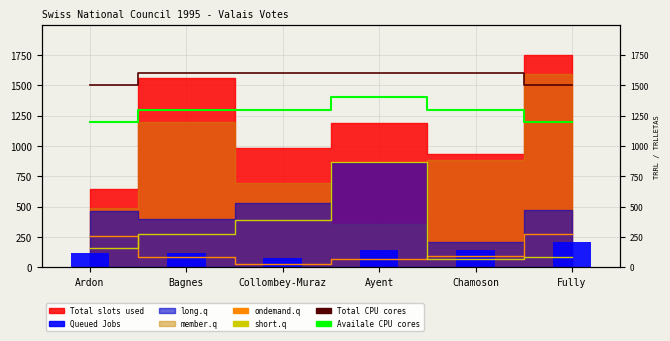

Which category has the lowest value in the Total CPU cores series?

Ardon